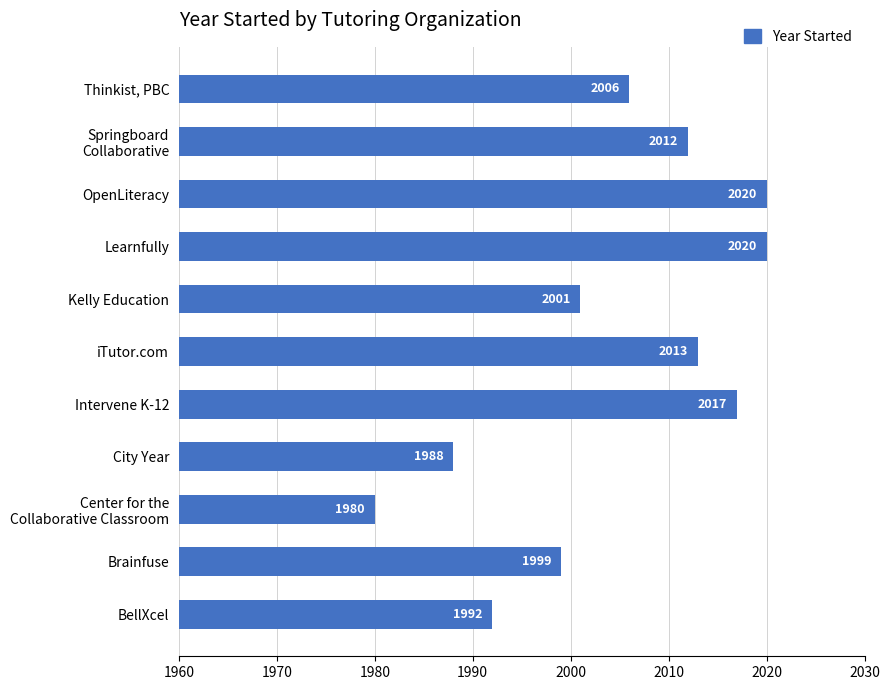

True or false: the data shows 3309 at BellXcel.

False